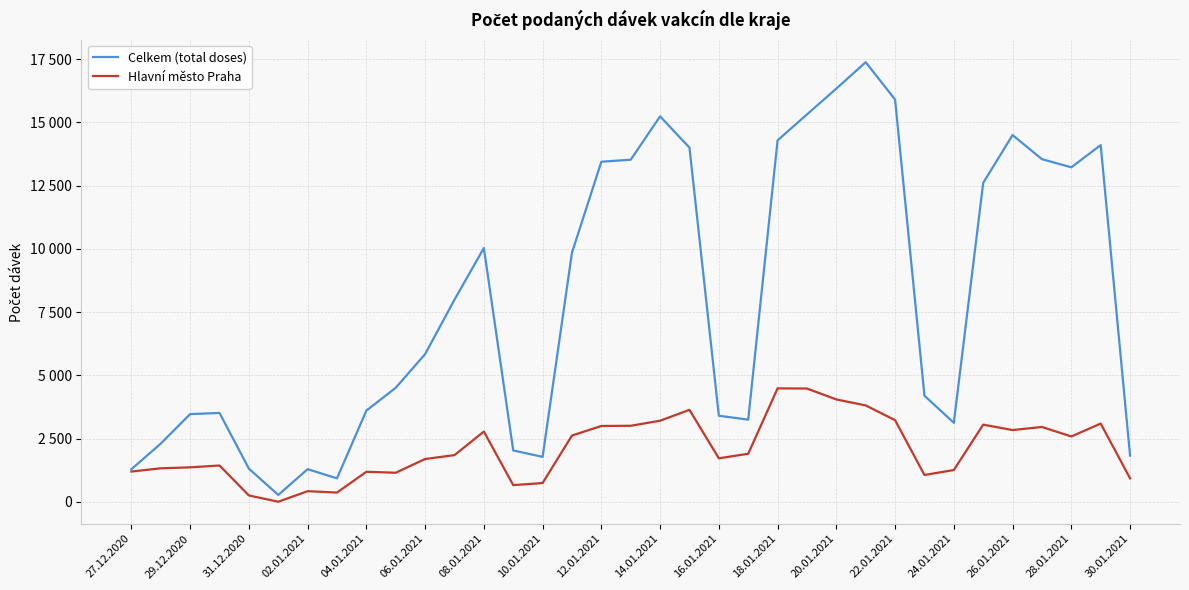

List the series in order of their peak value, lowest first.

Hlavní město Praha, Celkem (total doses)